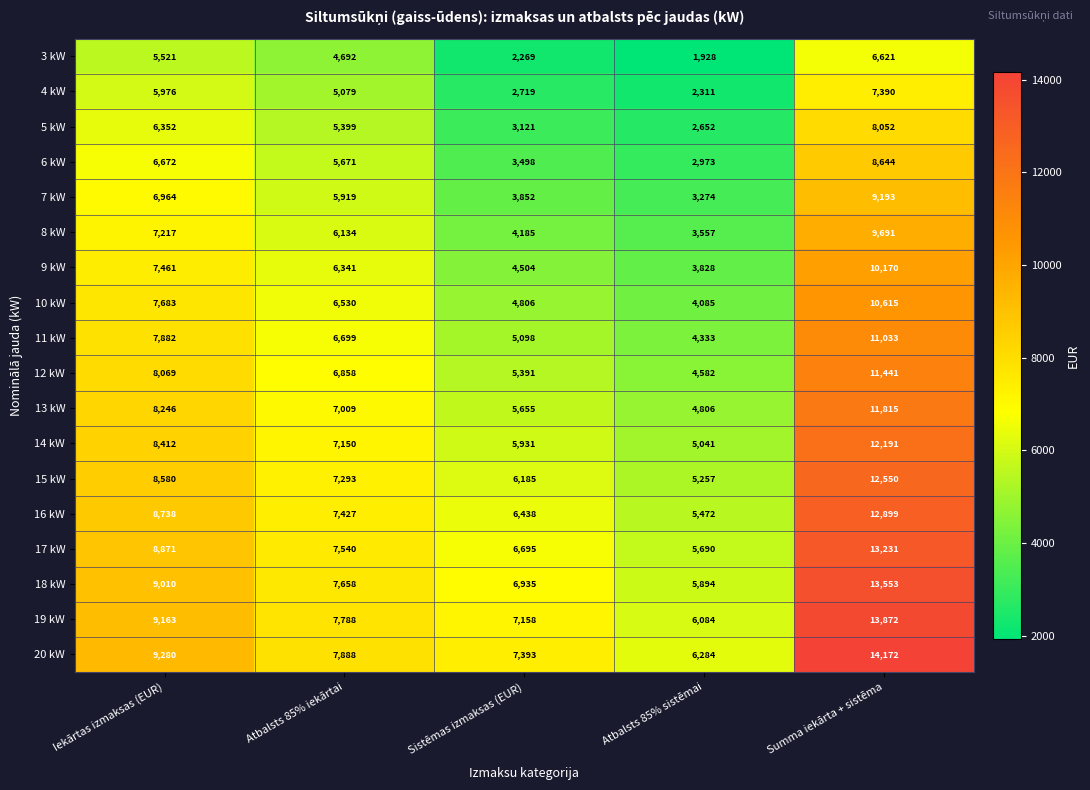

What is the difference between the maximum and second lowest values in the 4 kW series?

4671